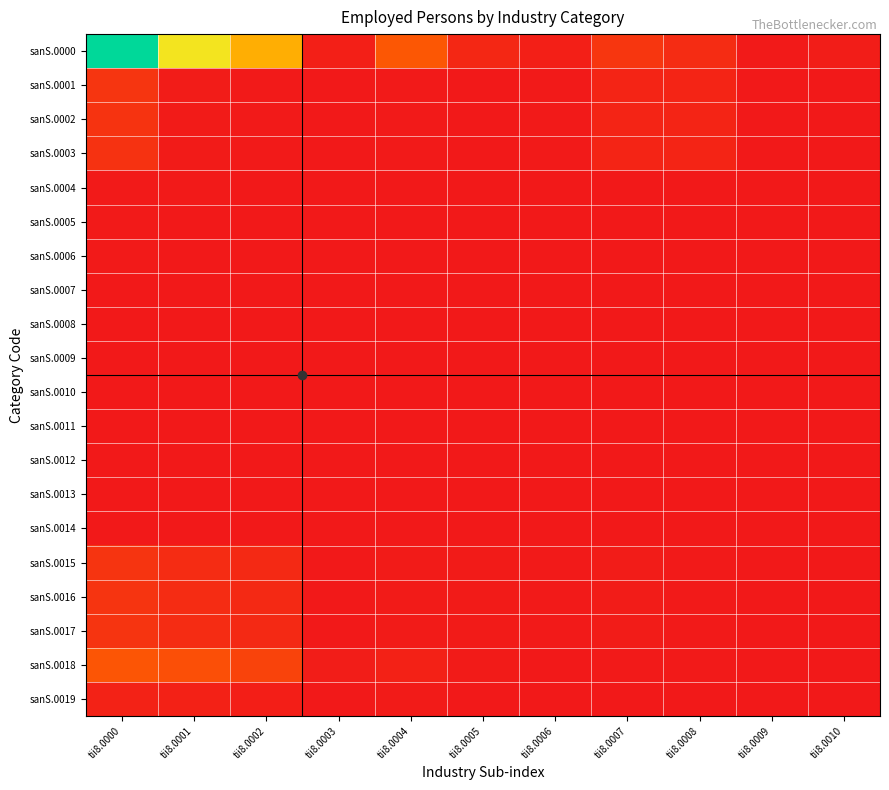

List the series in order of their peak value, lowest first.

sanS.0010, sanS.0011, sanS.0012, sanS.0013, sanS.0014, sanS.0008, sanS.0009, sanS.0007, sanS.0005, sanS.0006, sanS.0004, sanS.0019, sanS.0003, sanS.0002, sanS.0015, sanS.0016, sanS.0017, sanS.0001, sanS.0018, sanS.0000